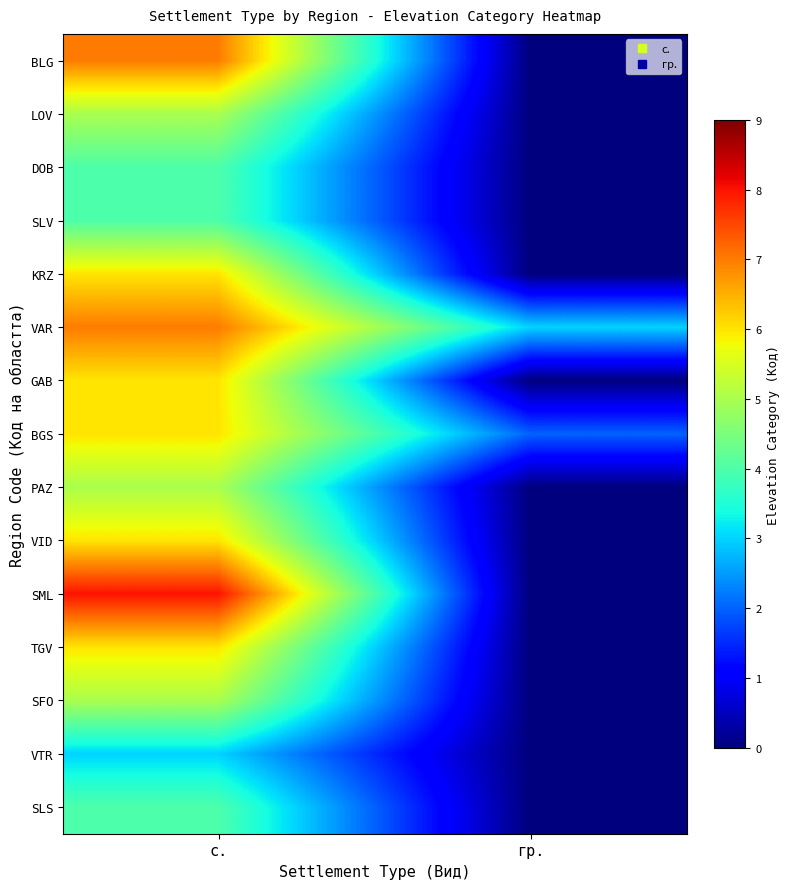

Which category has the highest value across all series?

с.